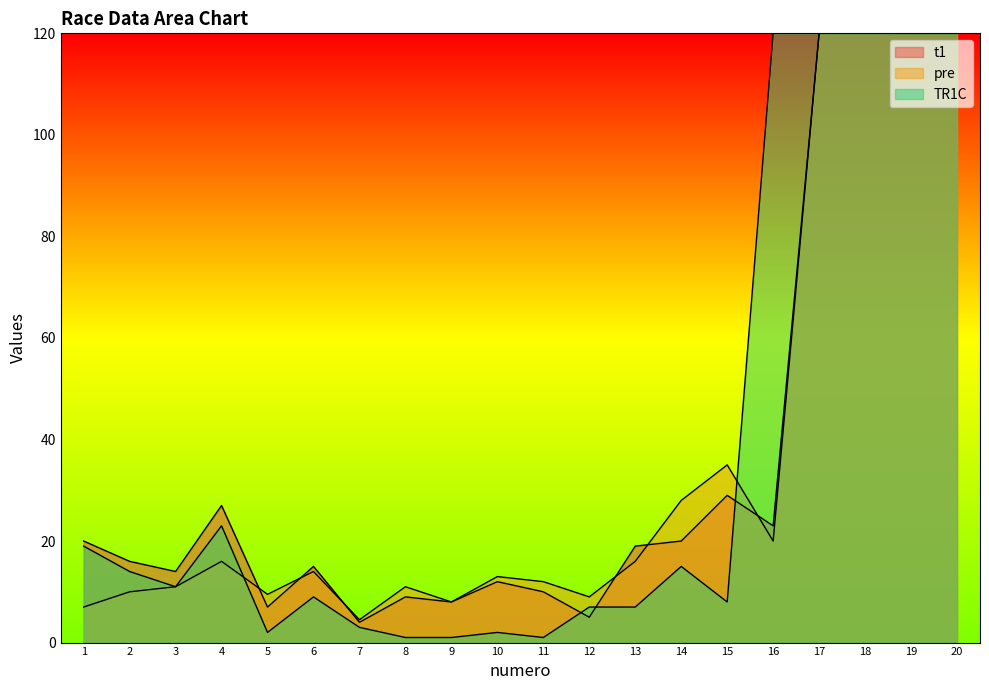

At 16, list the series in order from largest to smallest.

TR1C, t1, pre